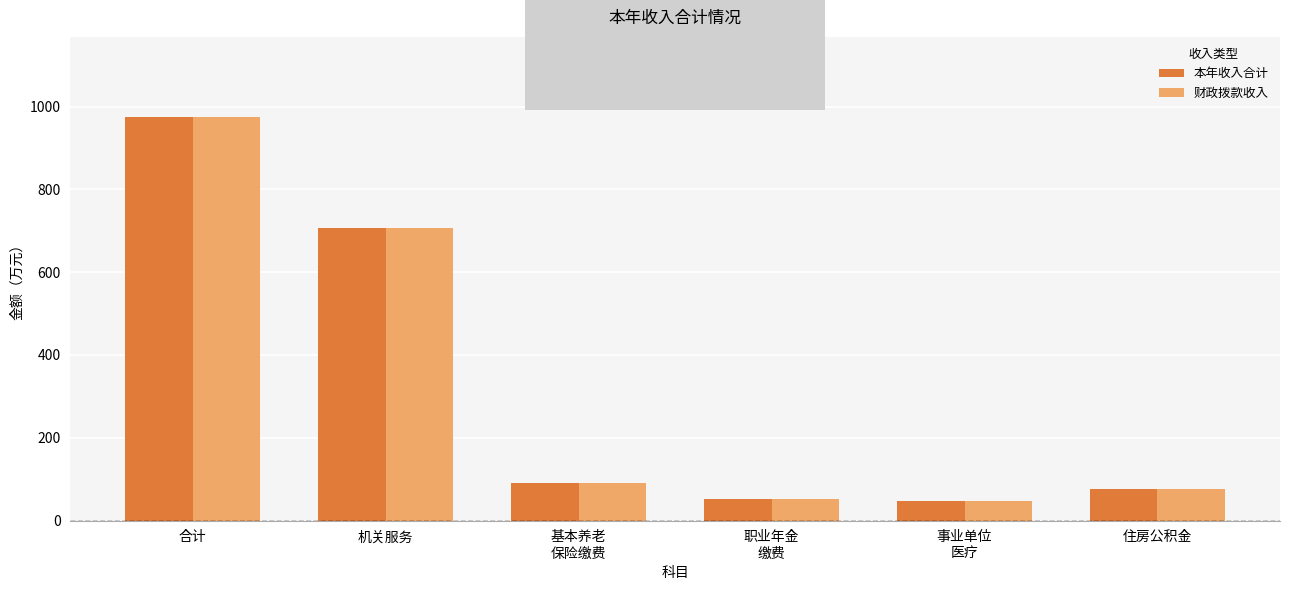

What is the maximum value for 本年收入合计?

973.7